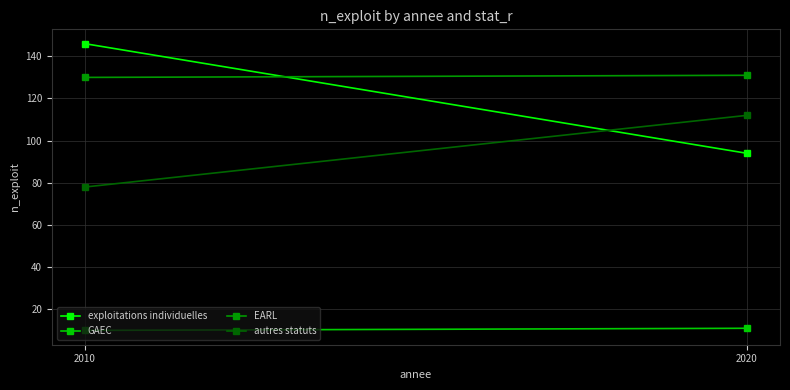

What is the sum of the exploitations individuelles values at 2020 and 2010?

240